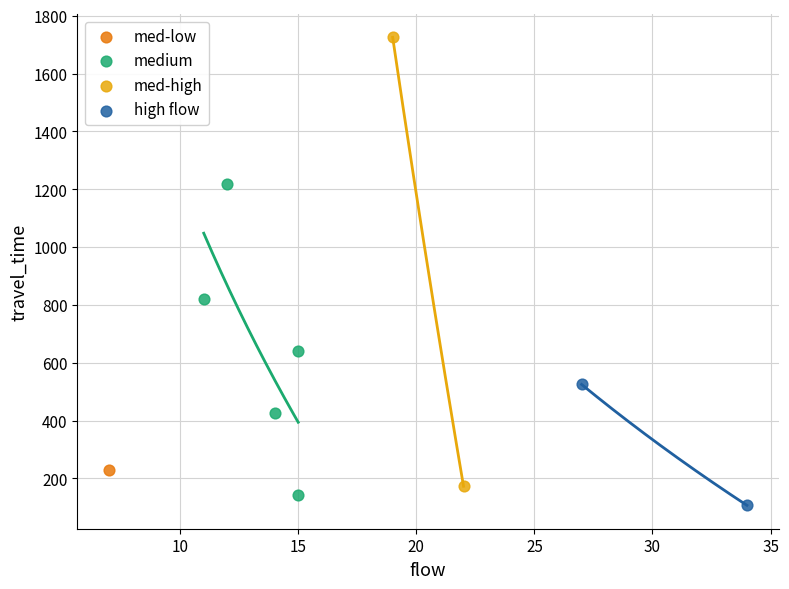

Which series reaches the minimum Y coordinate?

high flow